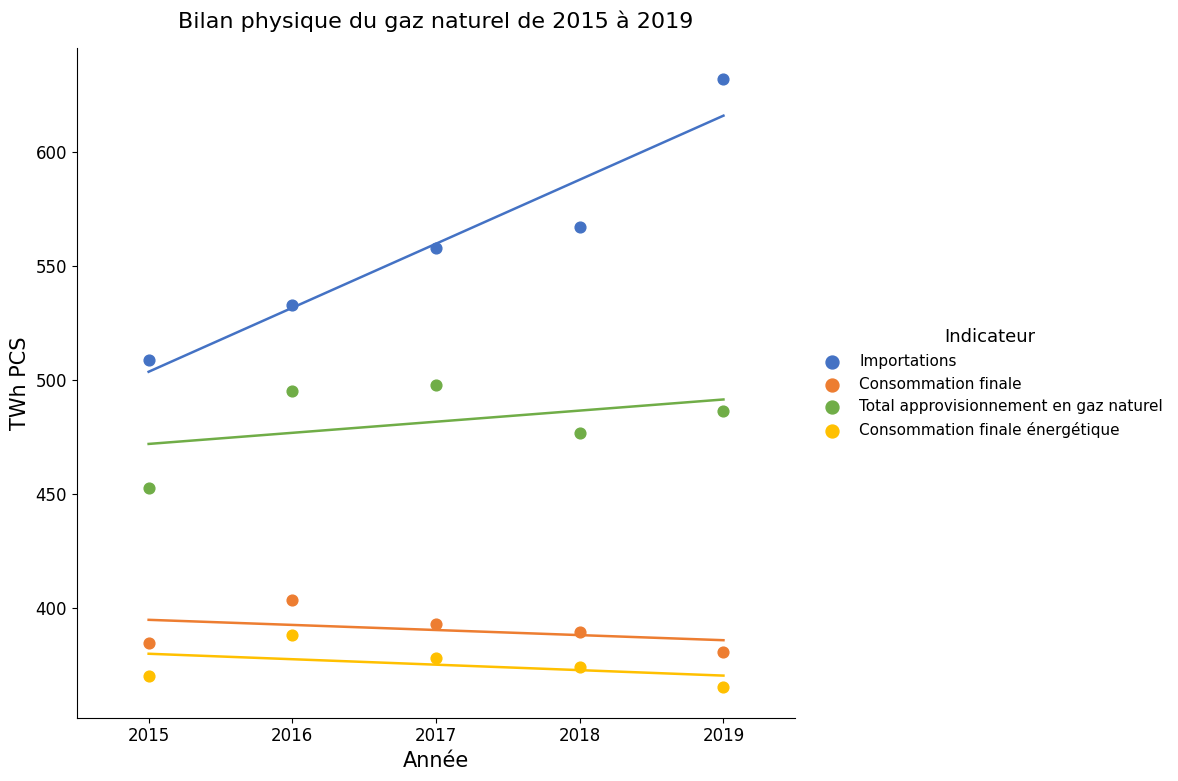

Which series reaches the maximum Y coordinate?

Importations